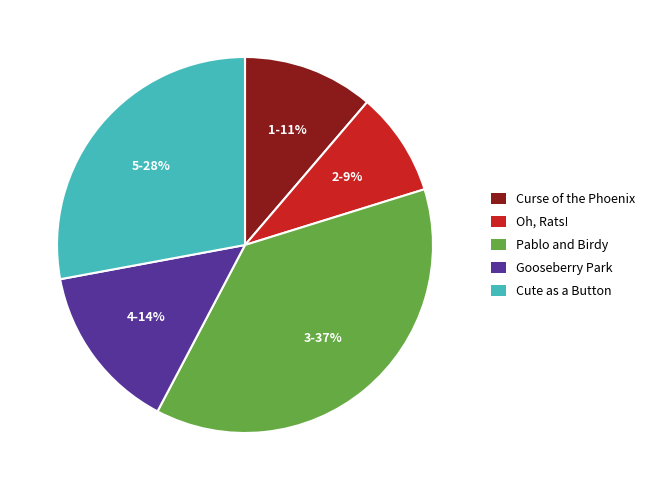

Combined, do Curse of the Phoenix and Oh, Rats! account for over 50%?

No